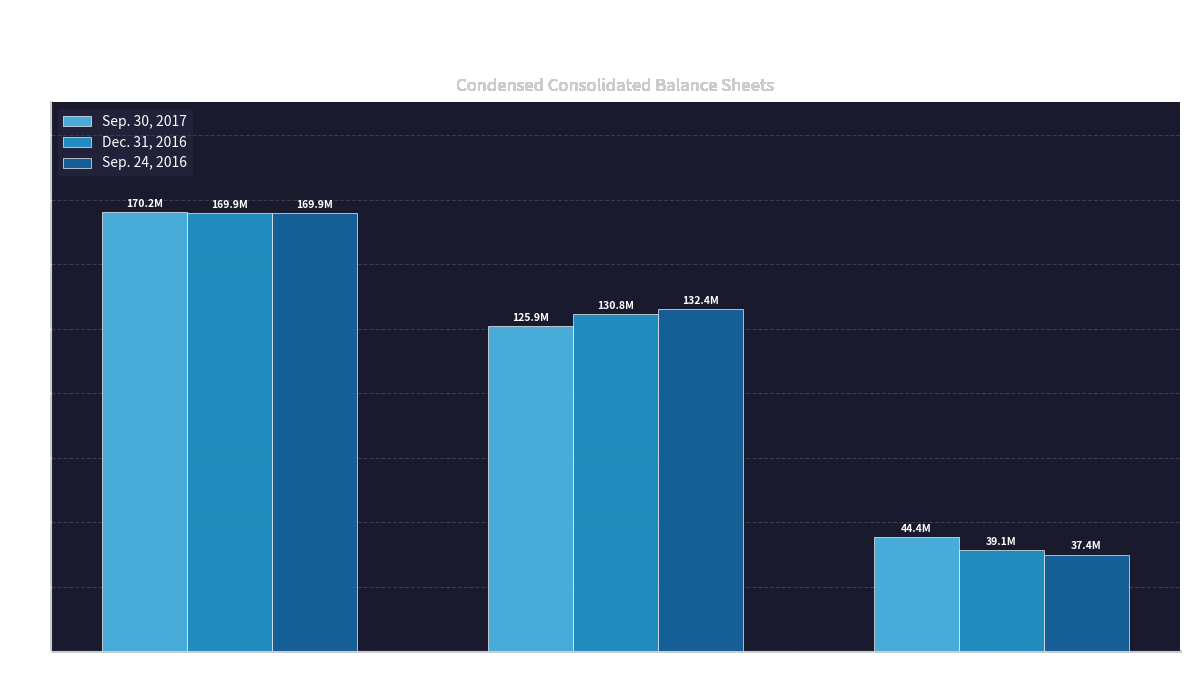

List the series in order of their overall mean, highest first.

Sep. 30, 2017, Dec. 31, 2016, Sep. 24, 2016